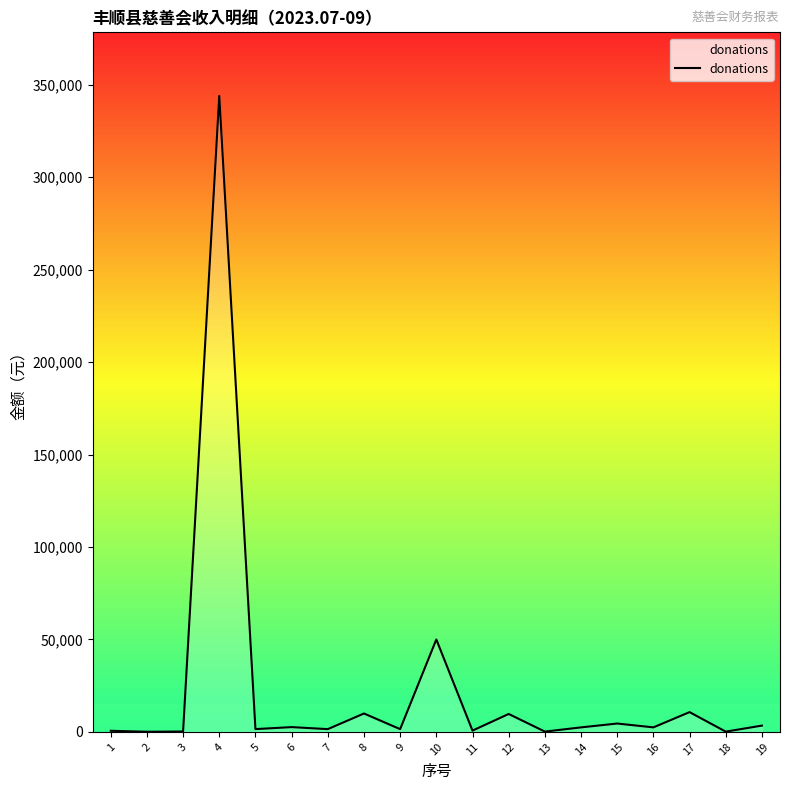

What is the sum of the values at 17 and 13?

10866.0